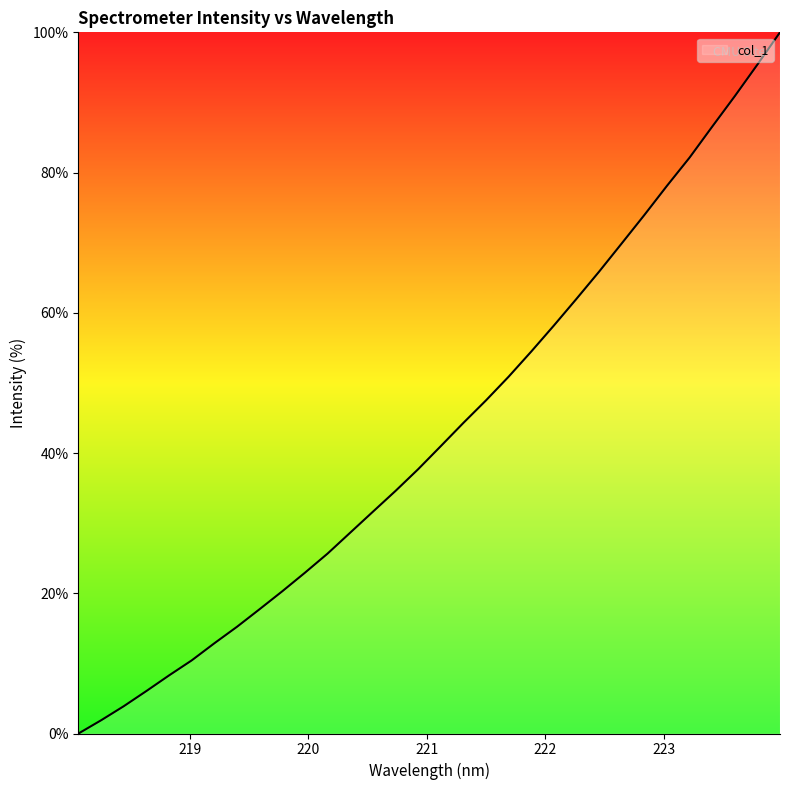

What is the difference between the maximum and minimum values?

100.0